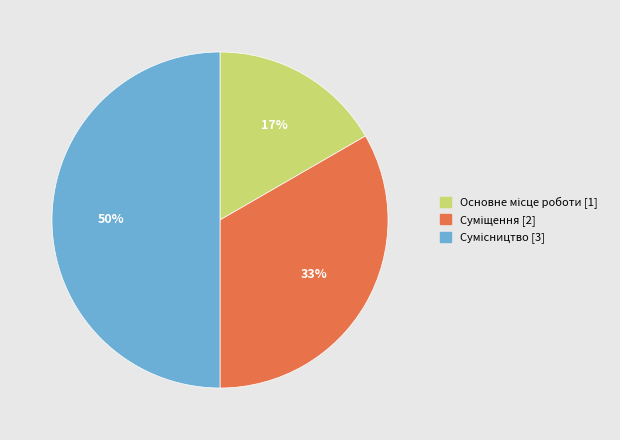

To the nearest percent, what is the average slice percentage?

33%